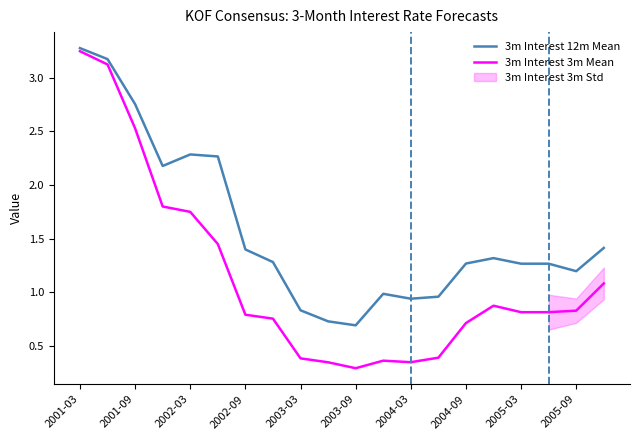

Is this an area chart (filled region under the line)?

No